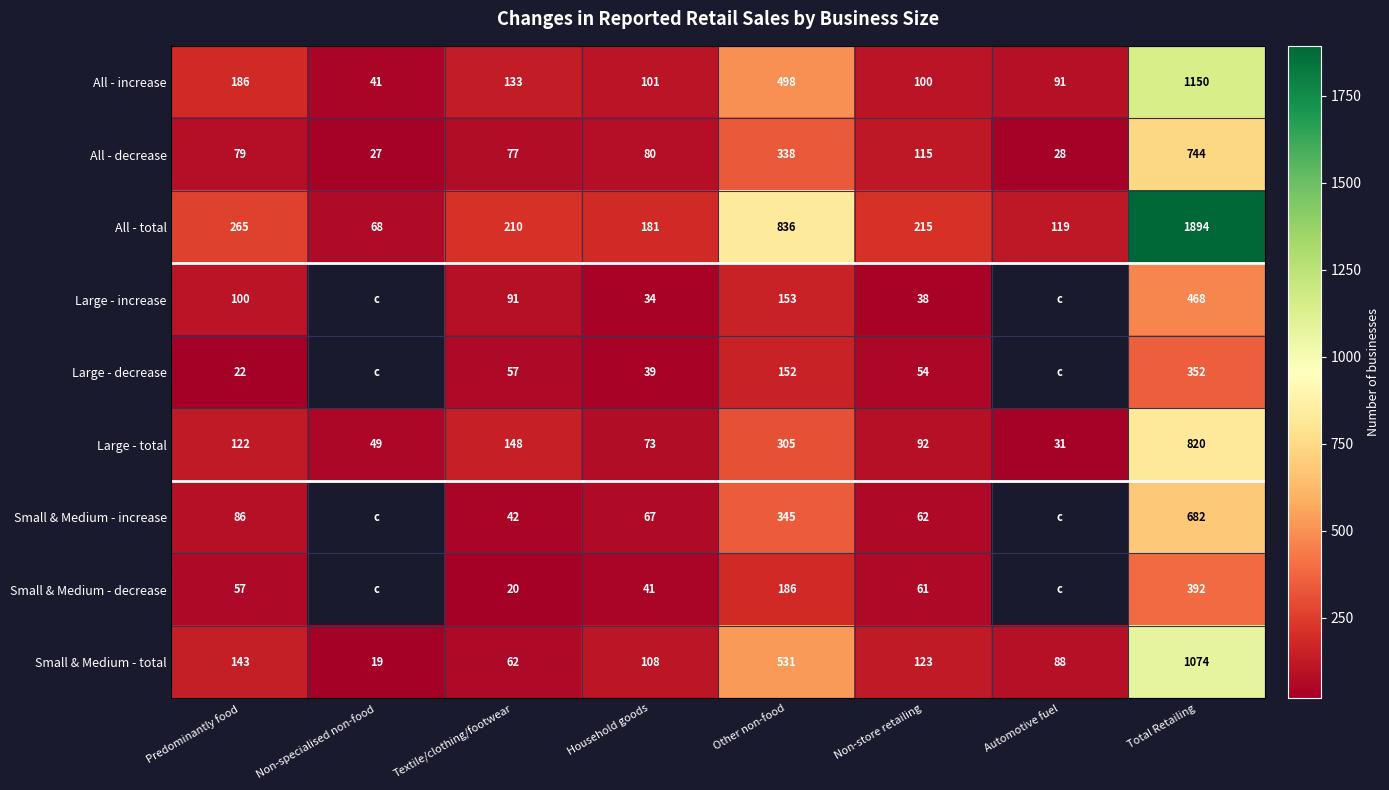

What is the difference between the highest and lowest values at Predominantly food?

243